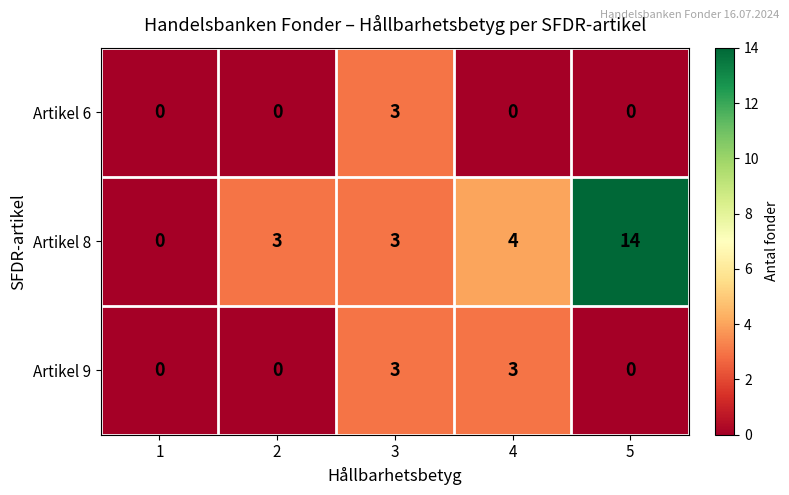

Reading right to left, transcribe all the data shown in this chart.

Artikel 6: 5=0	4=0	3=3	2=0	1=0
Artikel 8: 5=14	4=4	3=3	2=3	1=0
Artikel 9: 5=0	4=3	3=3	2=0	1=0